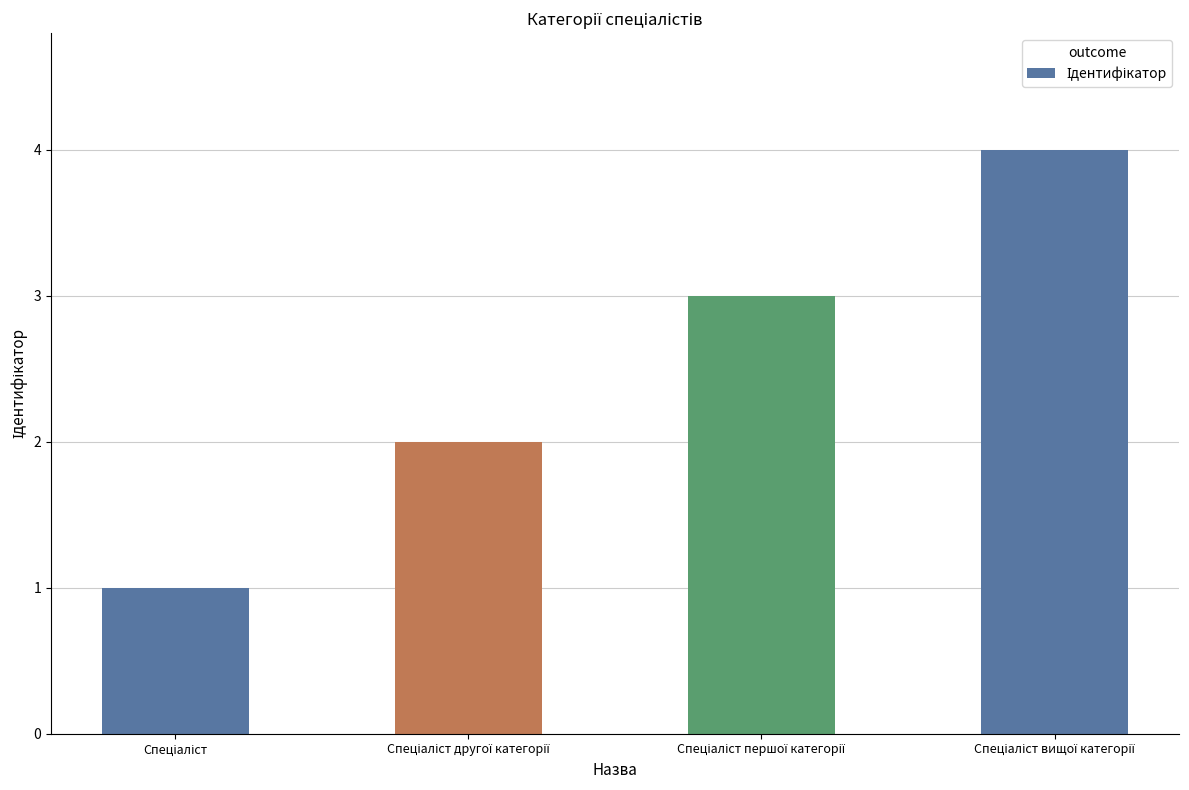

What is the greatest value displayed?

4